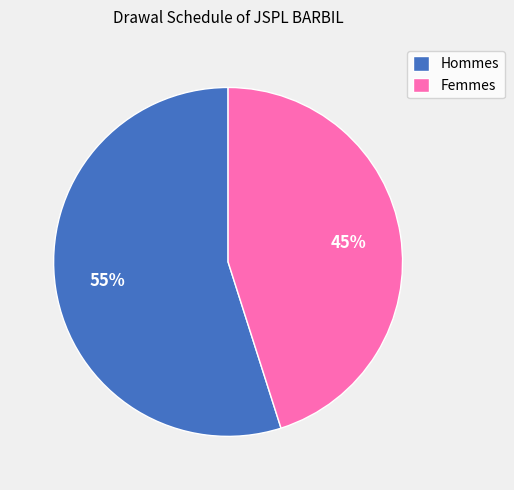

To the nearest percent, what is the difference between the largest and smallest slice percentages?

10%